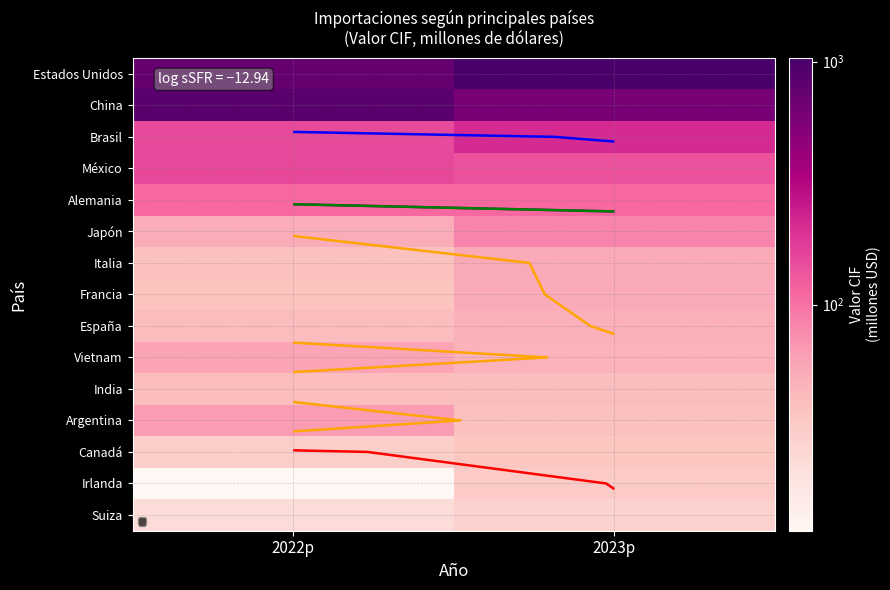

What is the maximum value shown in the chart?

1034.4